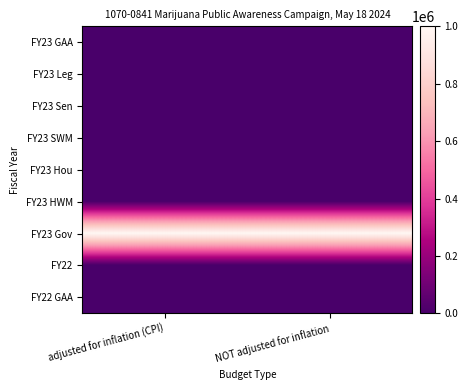

At which category does the chart reach its minimum across all series?

adjusted for inflation (CPI)